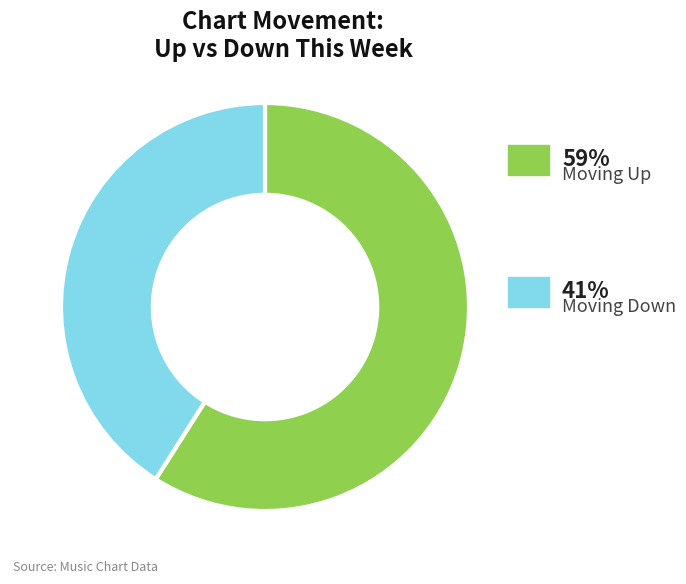

Does any single category account for the majority?

Yes